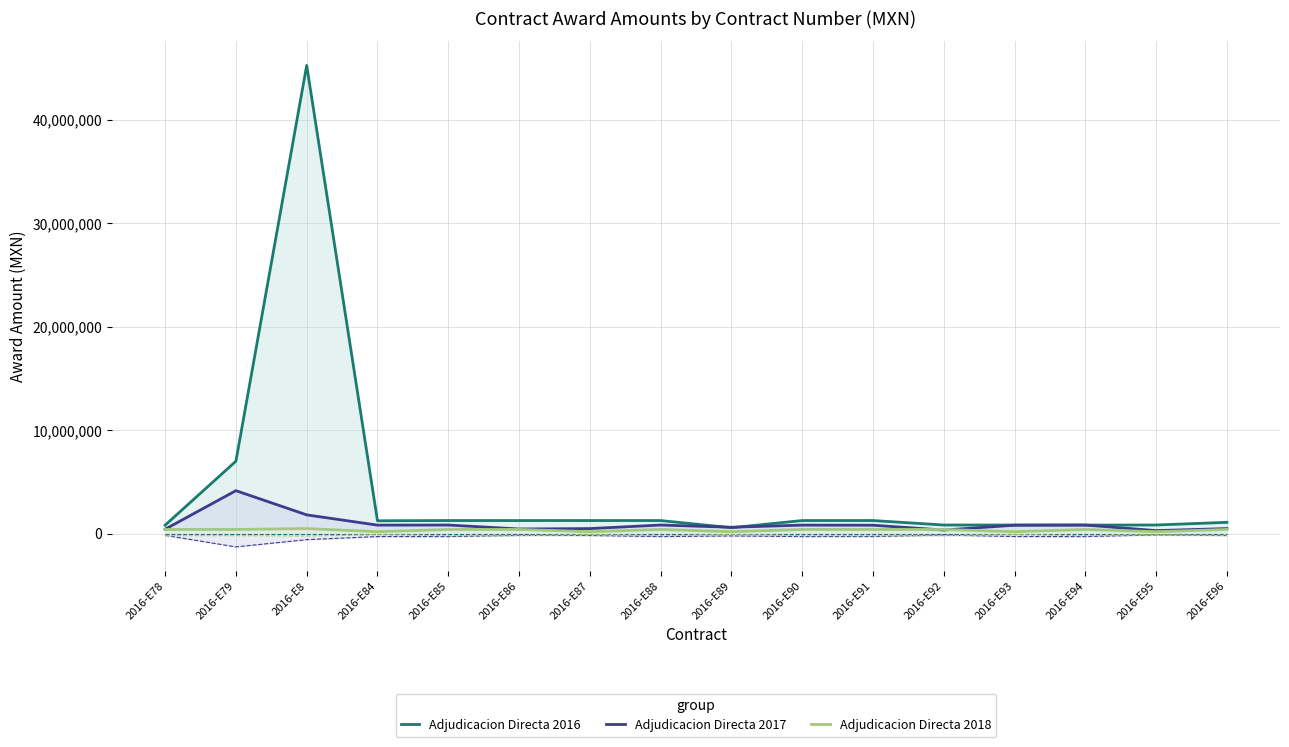

At how many categories does at least one series exceed 16013058?

1